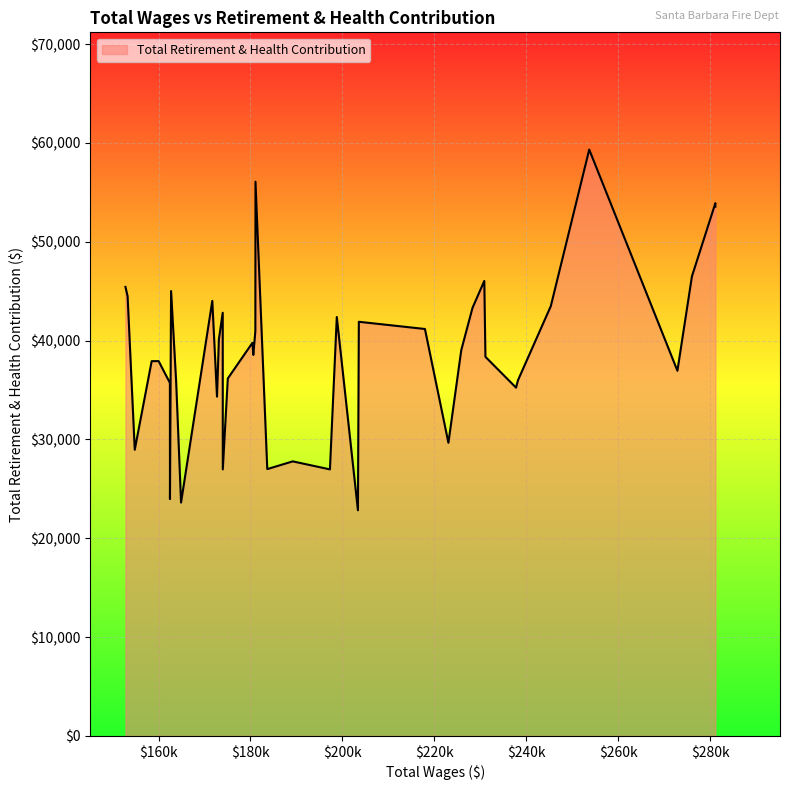

What is the smallest value displayed?

22831